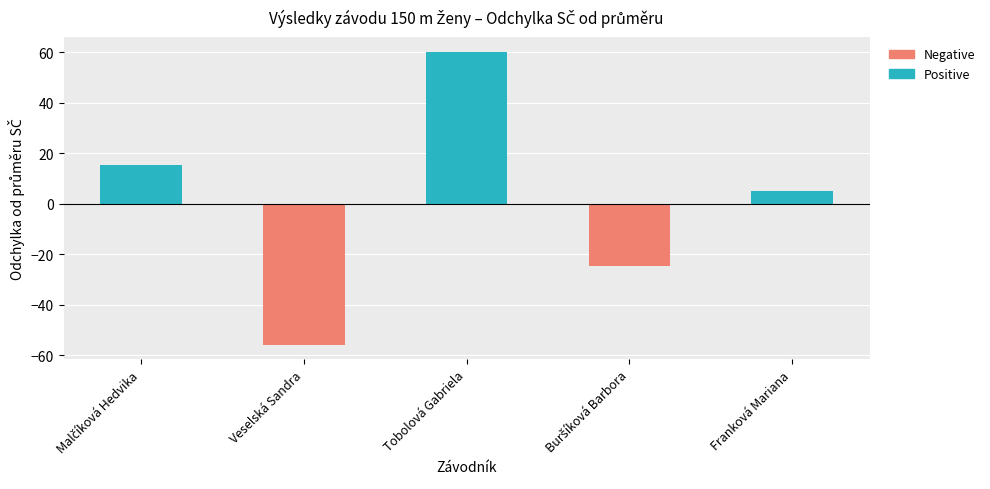

Which label corresponds to the largest value in the chart?

Tobolová Gabriela